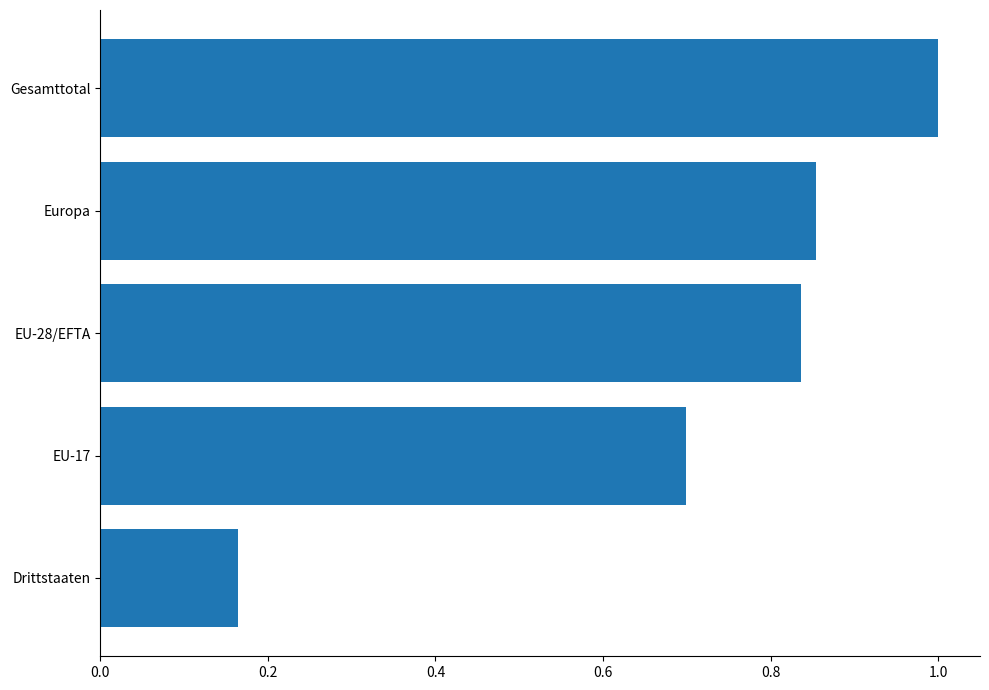

Between EU-28/EFTA and Gesamttotal, which is larger?

Gesamttotal